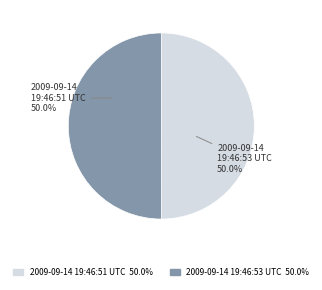

How many segments does this pie chart have?

2